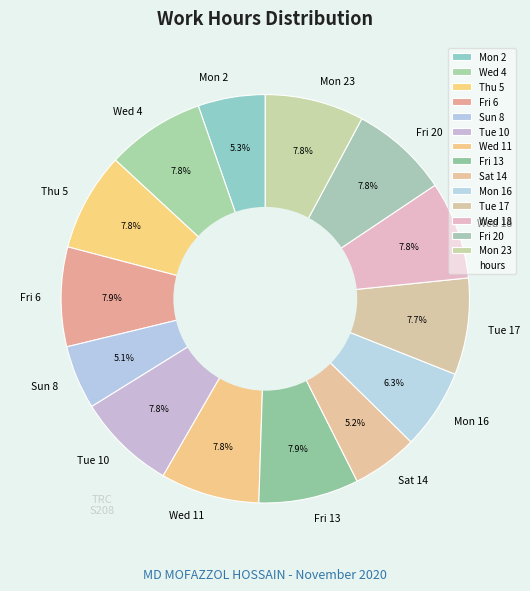

Does any single category account for the majority?

No